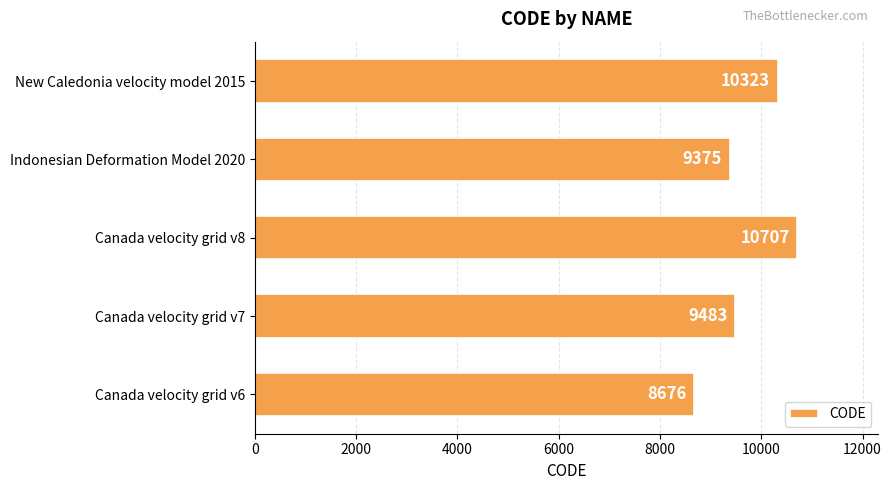

What is the difference between the maximum and minimum values?

2031